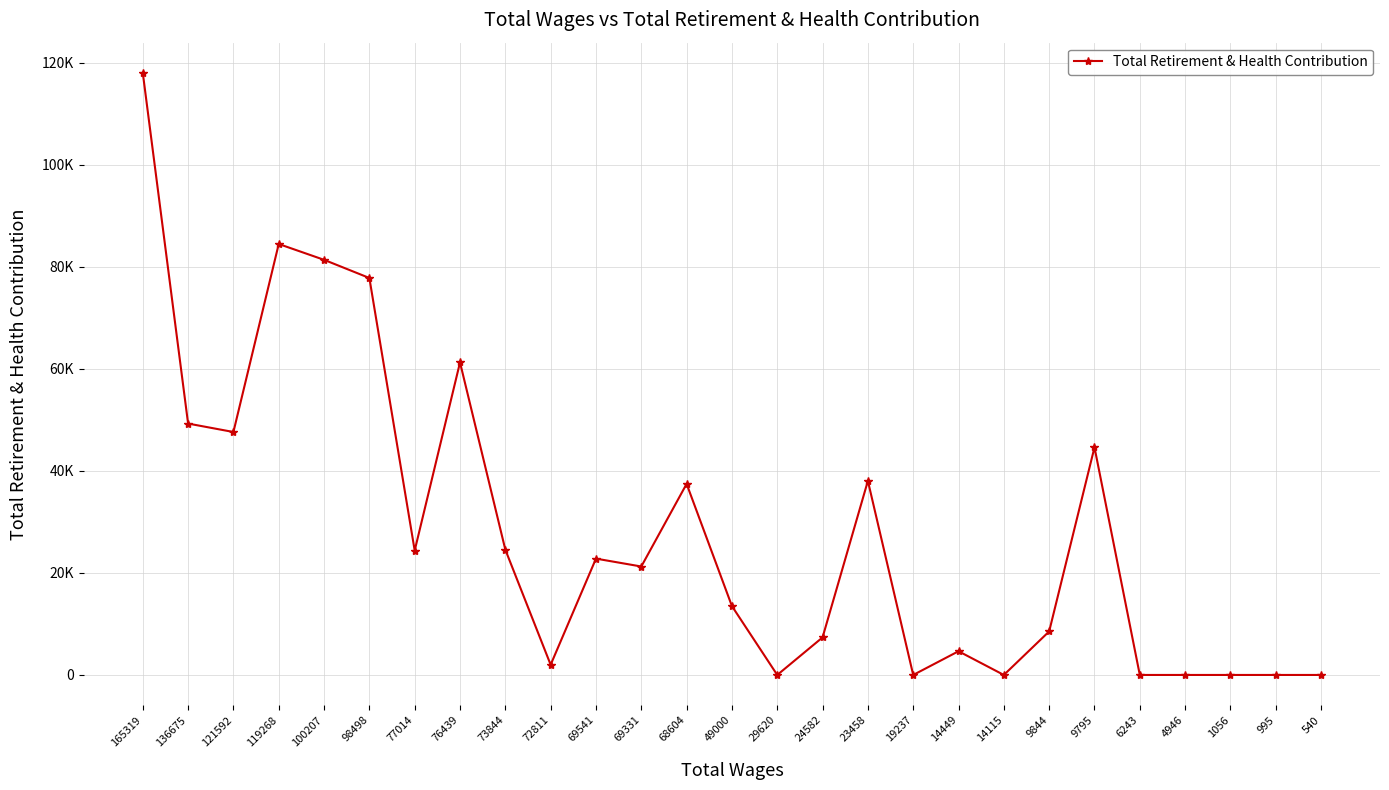

What is the sum of all values?

768704